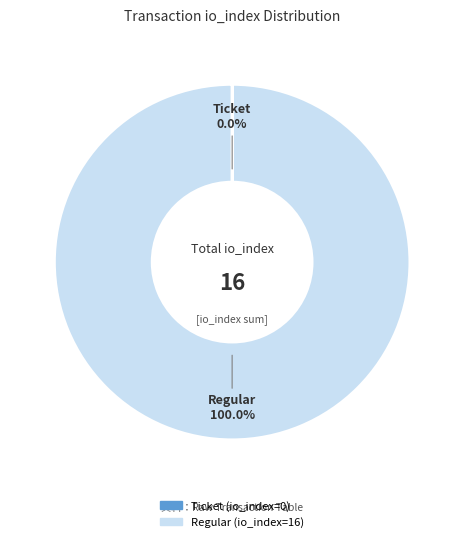

Which slice is the largest?

Regular